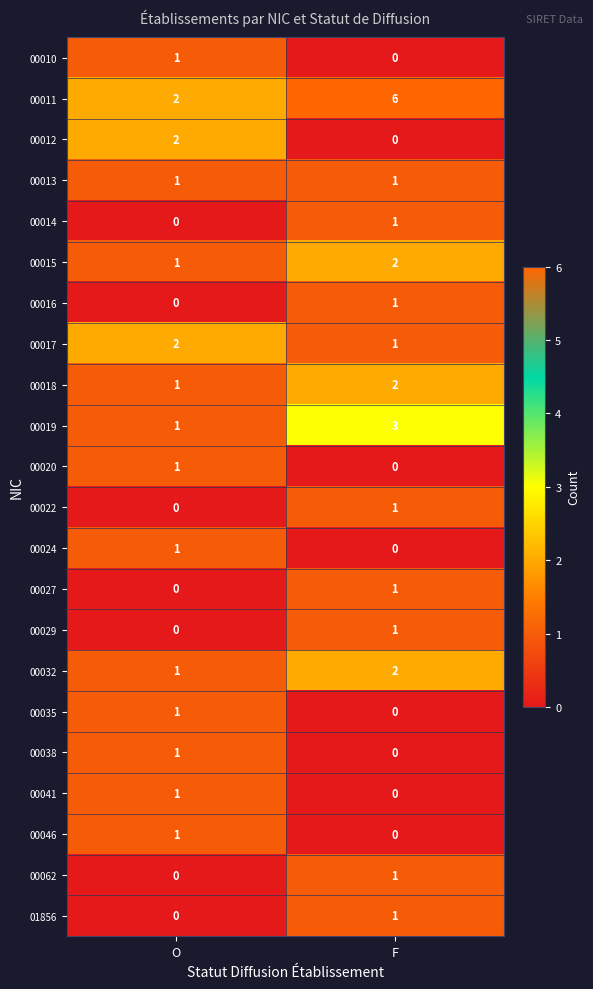

What is the average value of the 00011 series?

4